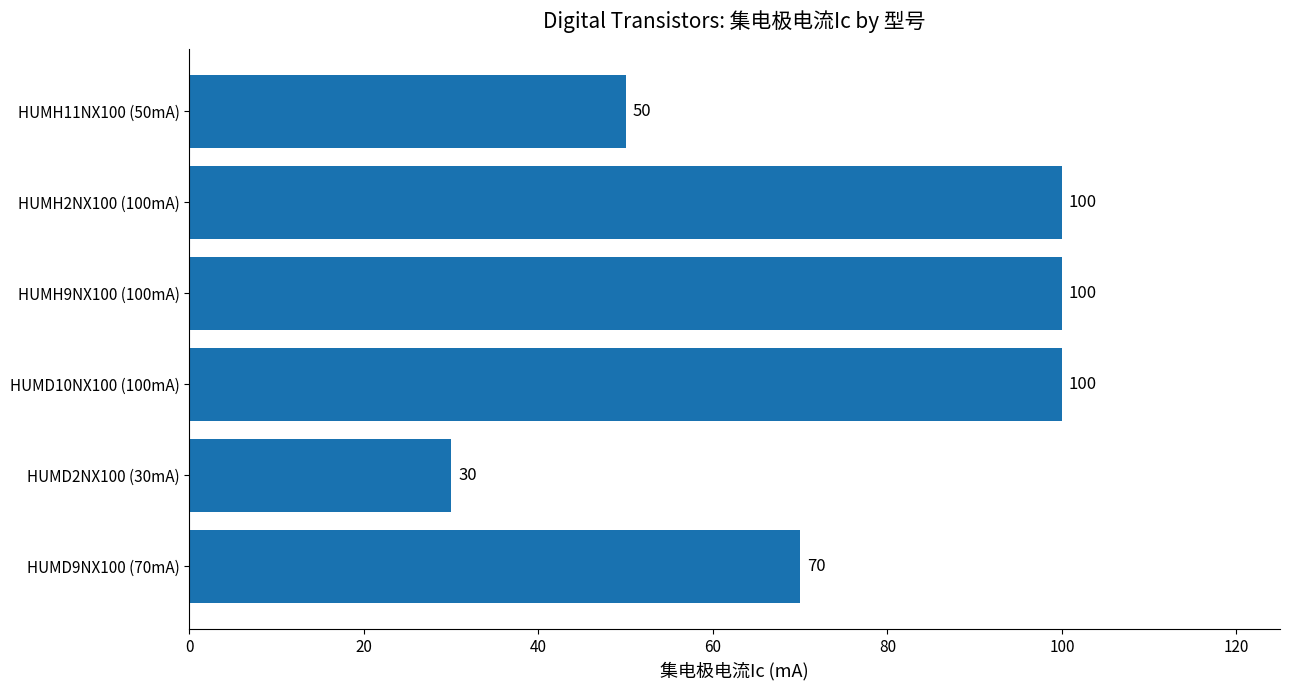

Reading top to bottom, what are all the values shown in this chart?

50	100	100	100	30	70